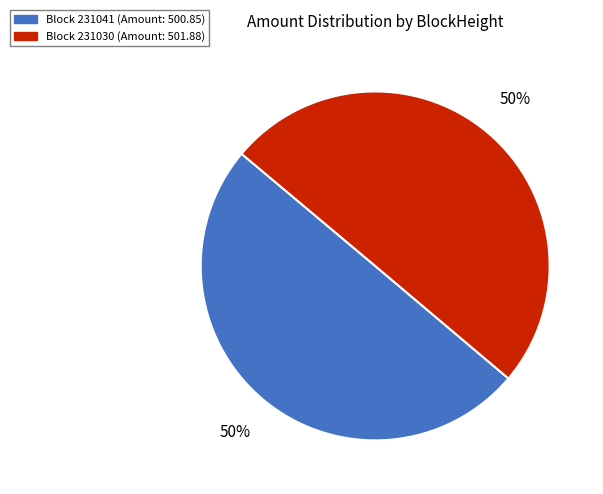

To the nearest percent, what is the average slice percentage?

50%